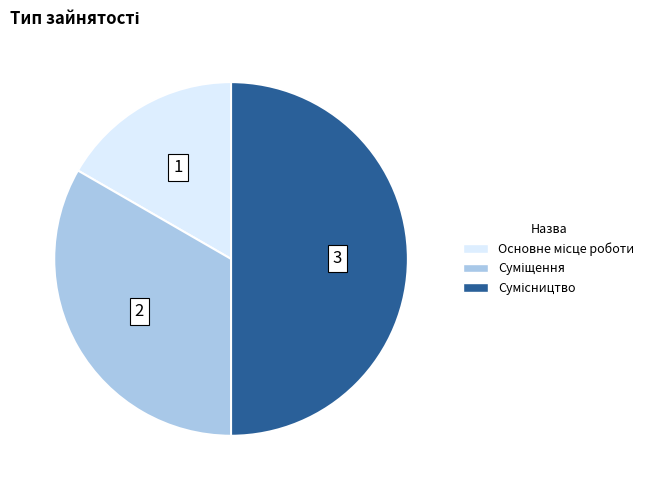

What percentage is NOT represented by Основне місце роботи?

83.3%